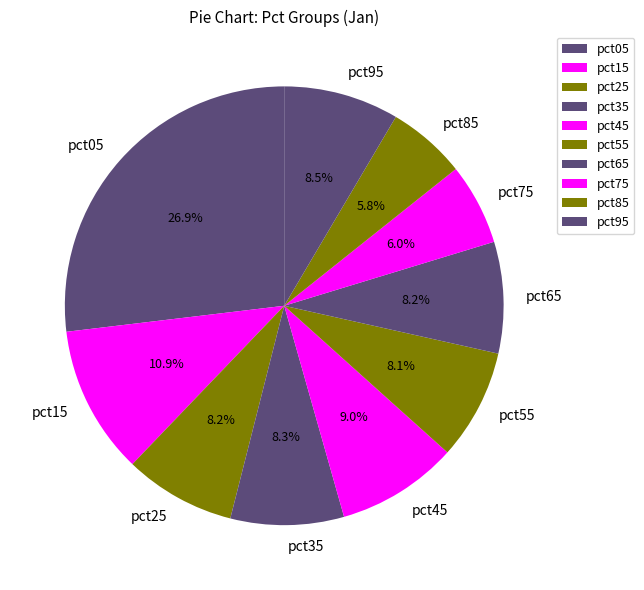

Count the number of slices in the pie.

10